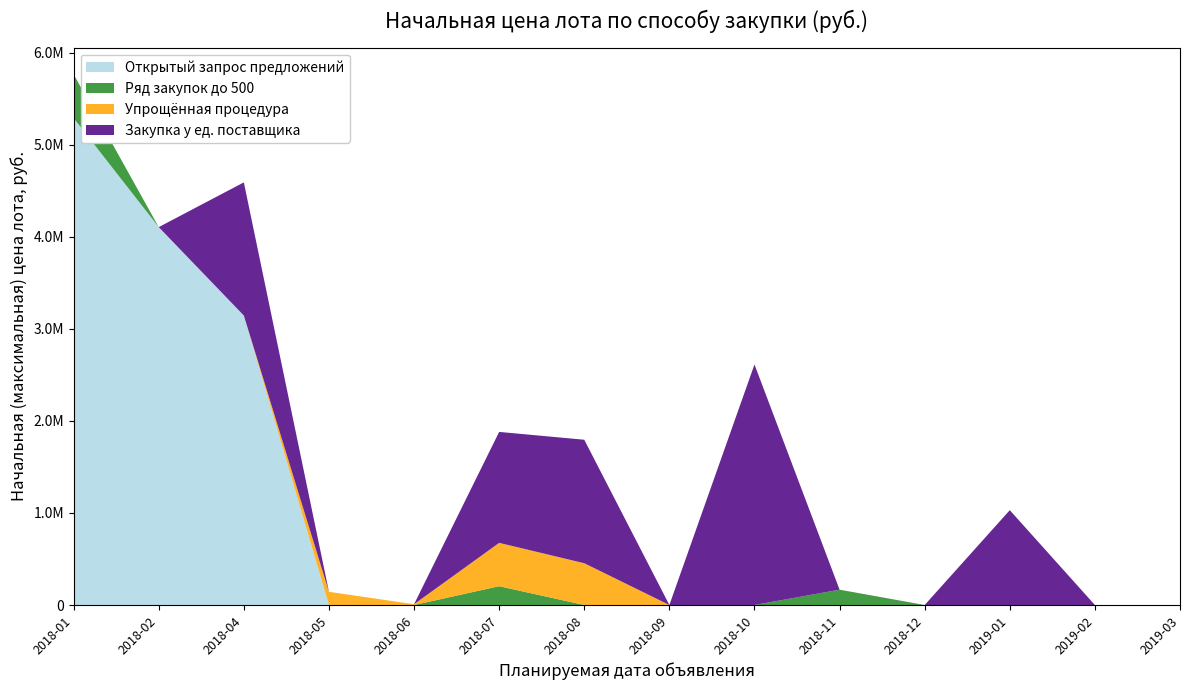

Reading left to right, extract all data points from this chart.

Открытый запрос предложений: 5290589.2	4106121.4	3145333.5	0.0	0.0	0.0	0.0	0.0	0.0	0.0	0.0	0.0	0.0	0.0
Ряд закупок до 500: 476081.6	0.0	0.0	0.0	0.0	204290.4	0.0	0.0	0.0	166535.9	0.0	0.0	0.0	0.0
Упрощённая процедура: 0.0	0.0	0.0	143559.6	8428.0	470970.1	454080.2	0.0	0.0	0.0	0.0	0.0	0.0	0.0
Закупка у ед. поставщика: 0.0	0.0	1446926.6	0.0	0.0	1205571.1	1341694.6	0.0	2613568.6	0.0	0.0	1030349.4	0.0	0.0